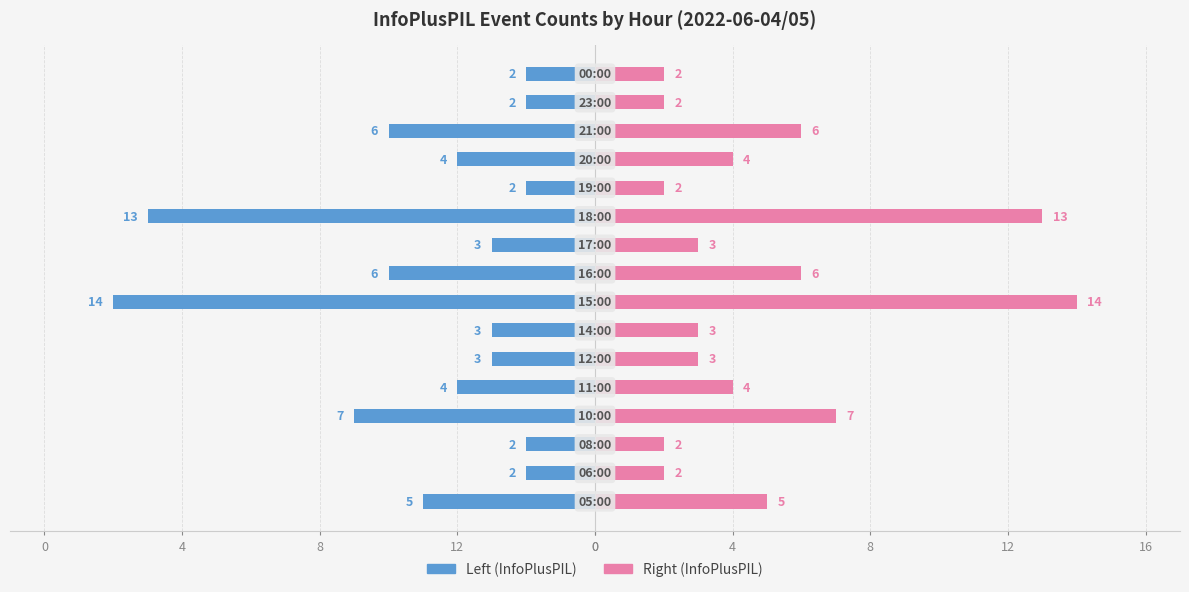

Which series has the largest total across all categories?

InfoPlusPIL (right)